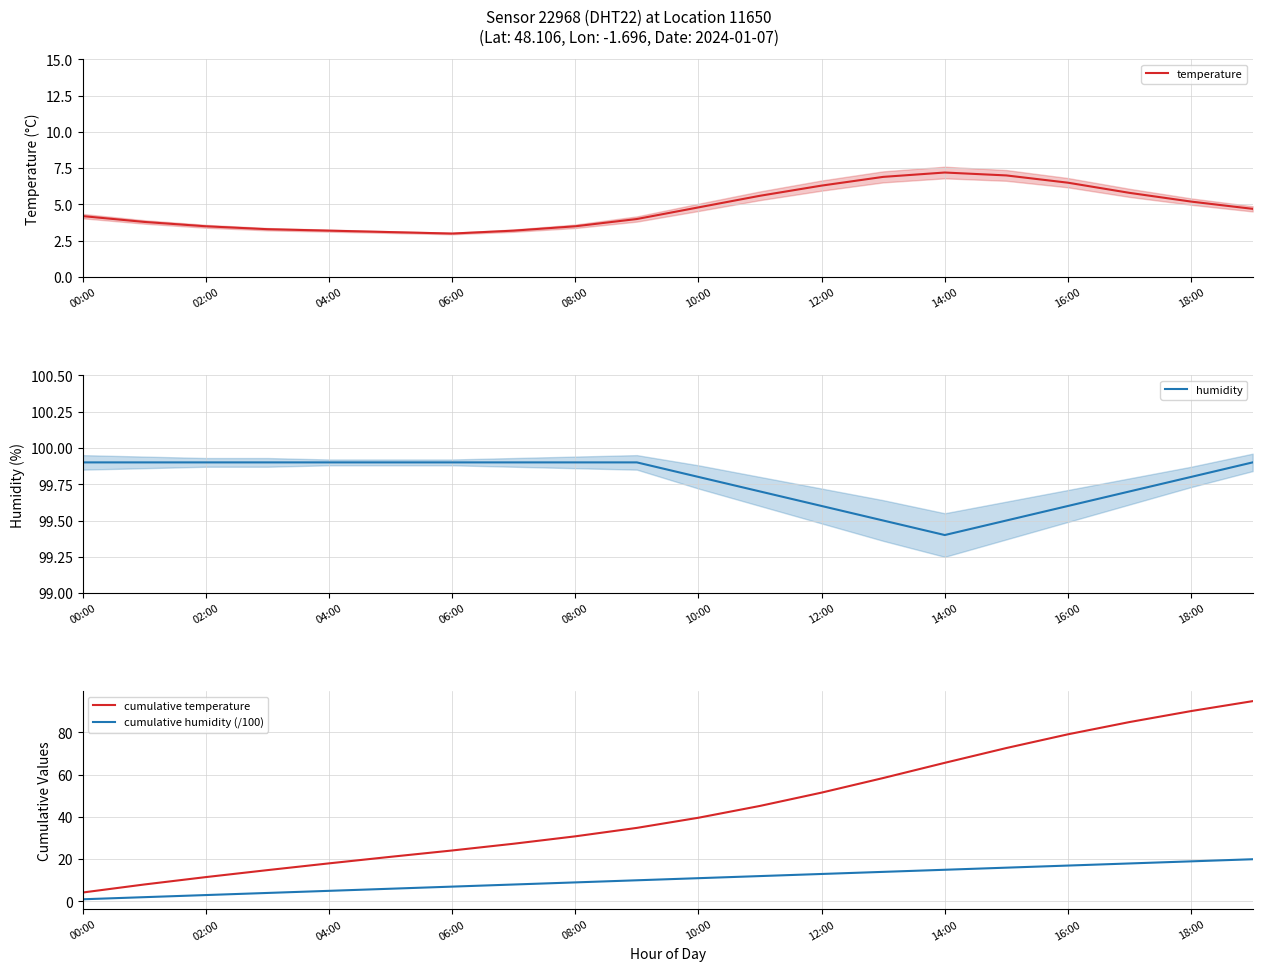

True or false: cumulative humidity (/100) and cumulative temperature intersect in this chart.

False